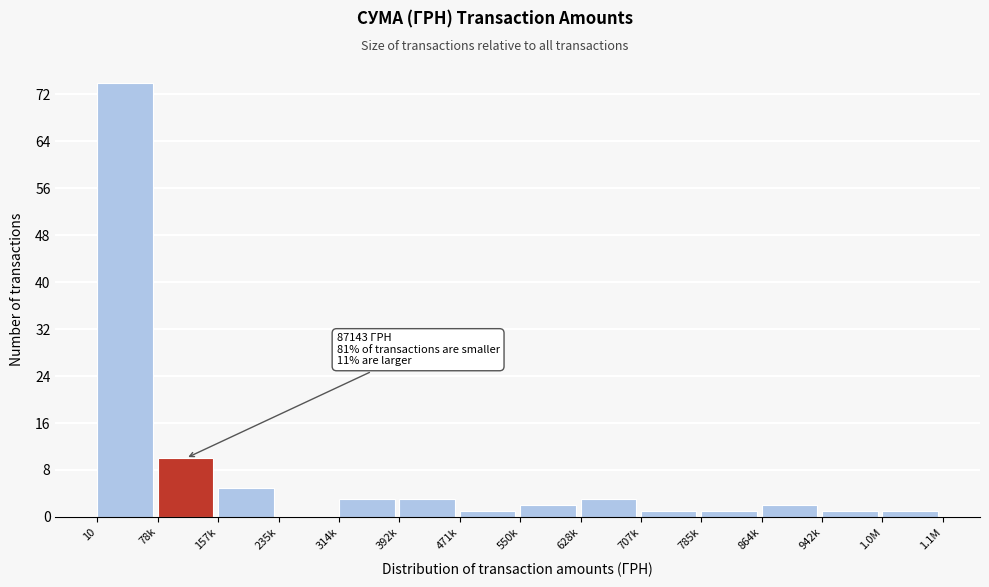

Reading right to left, transcribe all the data shown in this chart.

1.0M=1	942k=1	864k=2	785k=1	707k=1	628k=3	550k=2	471k=1	392k=3	314k=3	235k=0	157k=5	78k=10	10=74